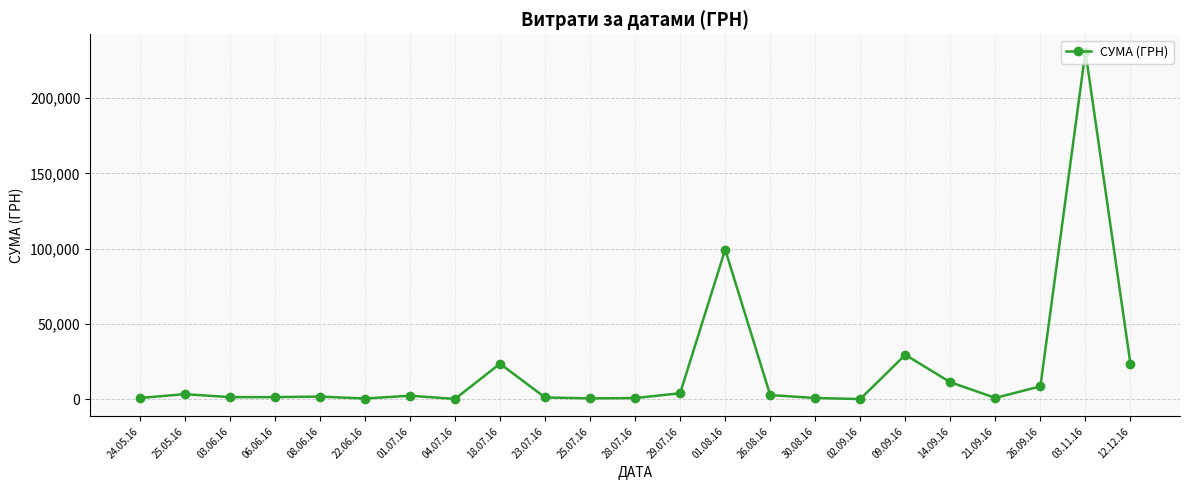

What is the value of the 11th point from the left?

470.0